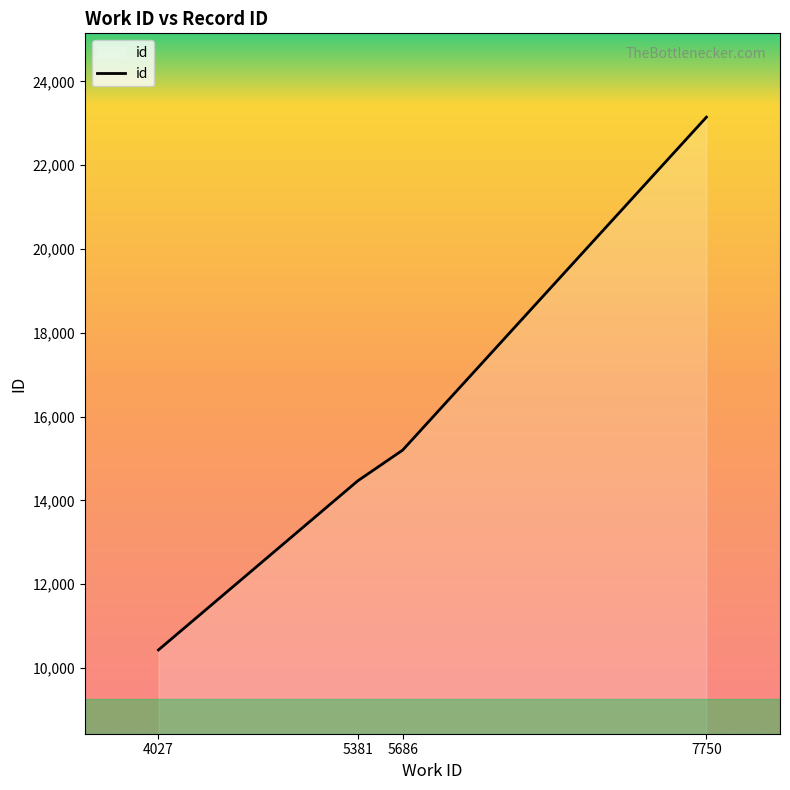

List the labels in order of value, largest first.

7750, 5686, 5381, 4027